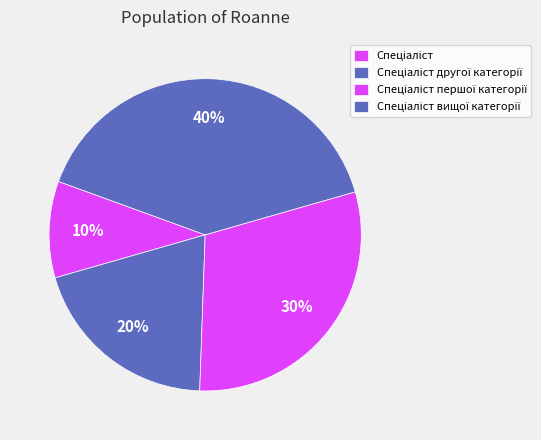

How many segments does this pie chart have?

4